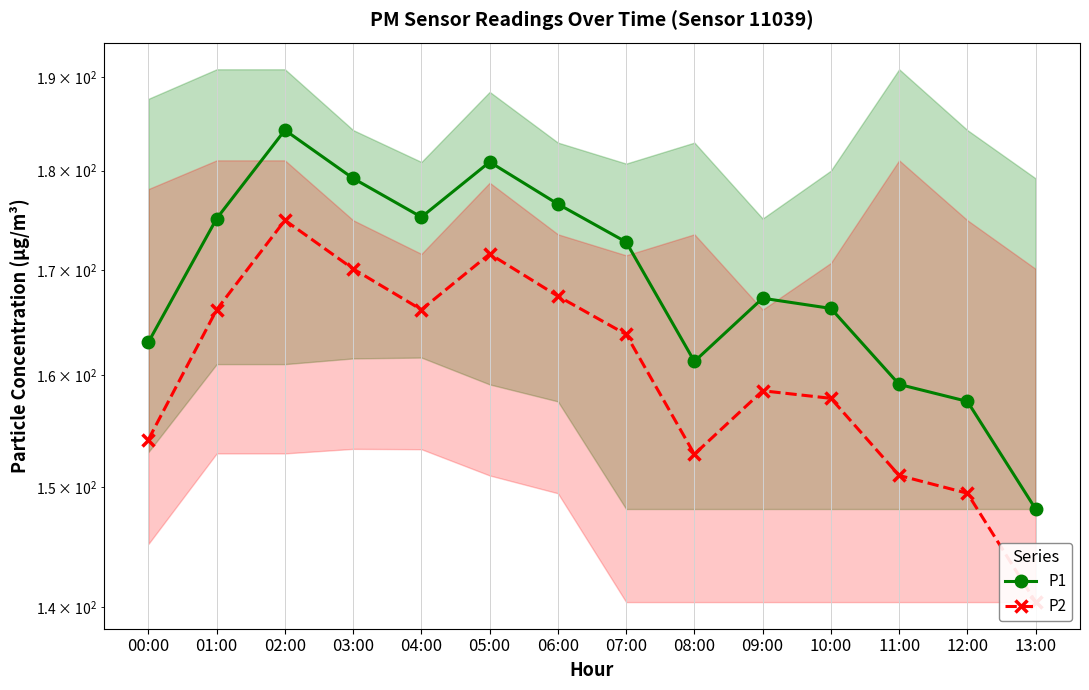

List the labels in order of P2 value, smallest first.

13:00, 12:00, 11:00, 08:00, 00:00, 10:00, 09:00, 07:00, 01:00, 04:00, 06:00, 03:00, 05:00, 02:00